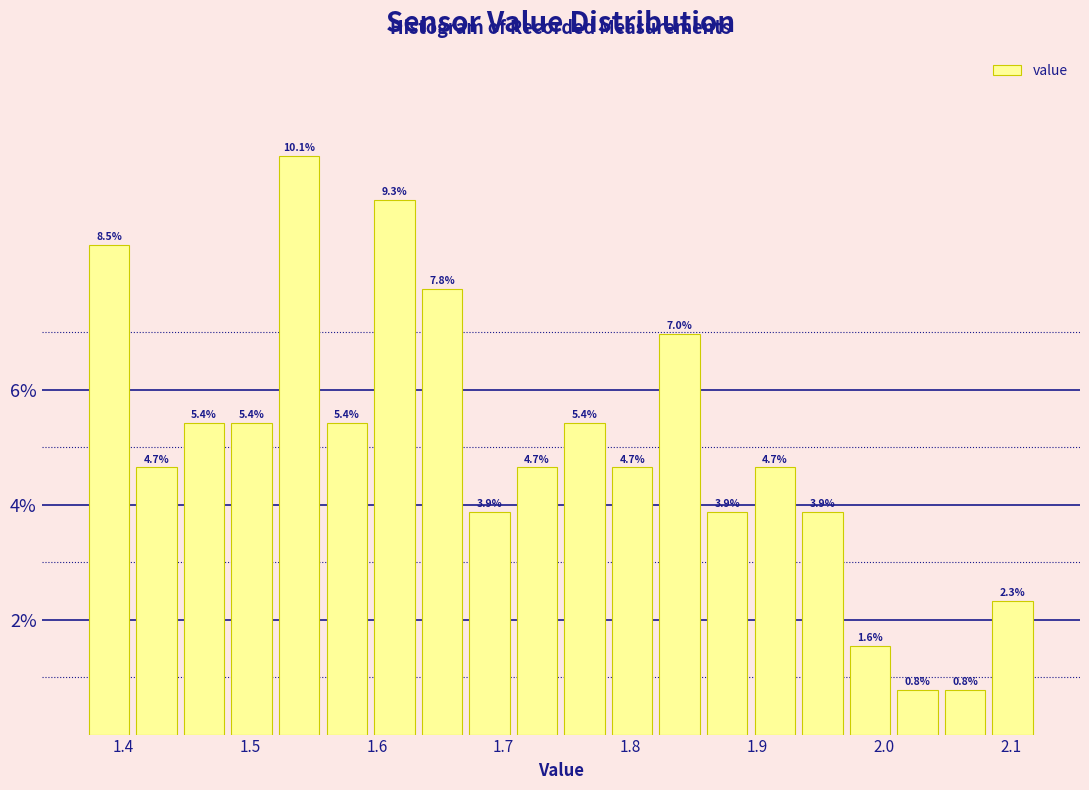

Around what value on the x-axis is the tallest bar? Give the approximate position of its centre, as read against the axis.

1.54